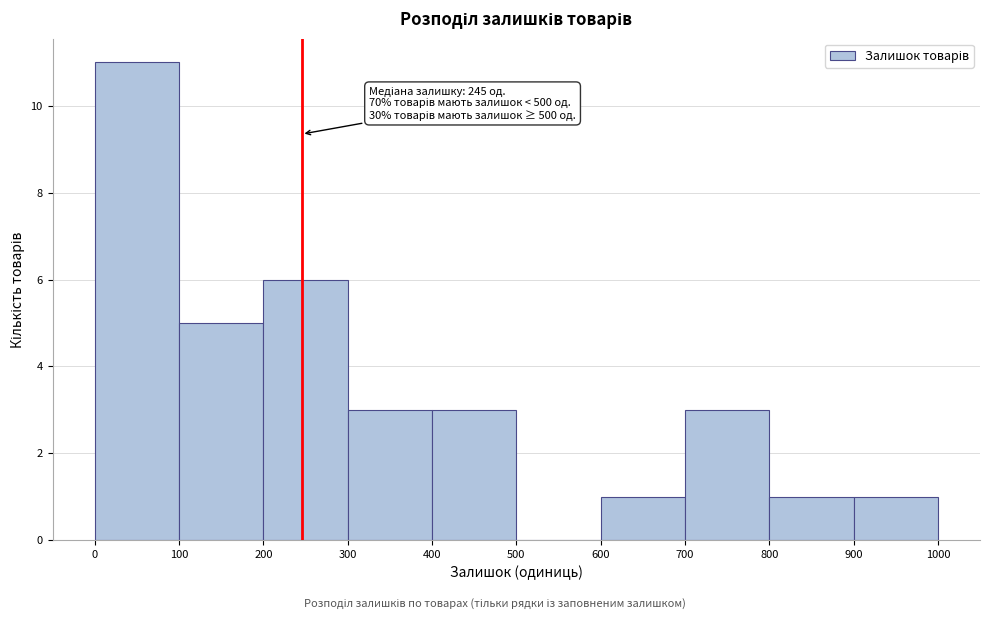

Which range on the x-axis has the tallest bar?

0 to 100